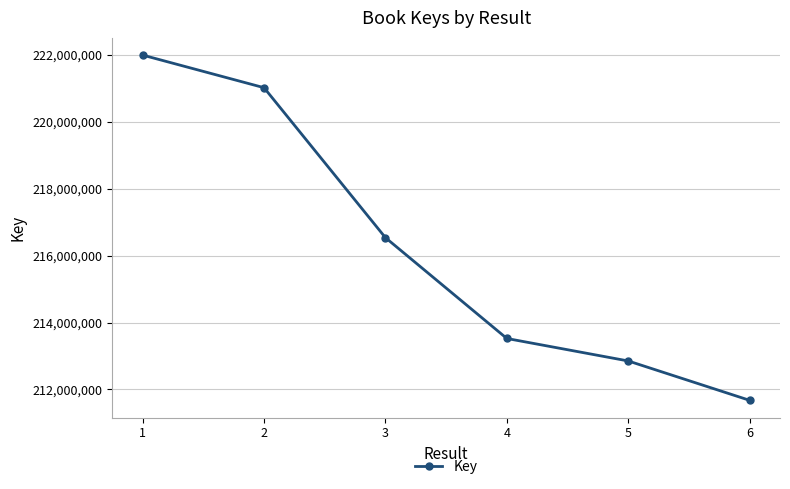

How many data points are less than 216539818?

3